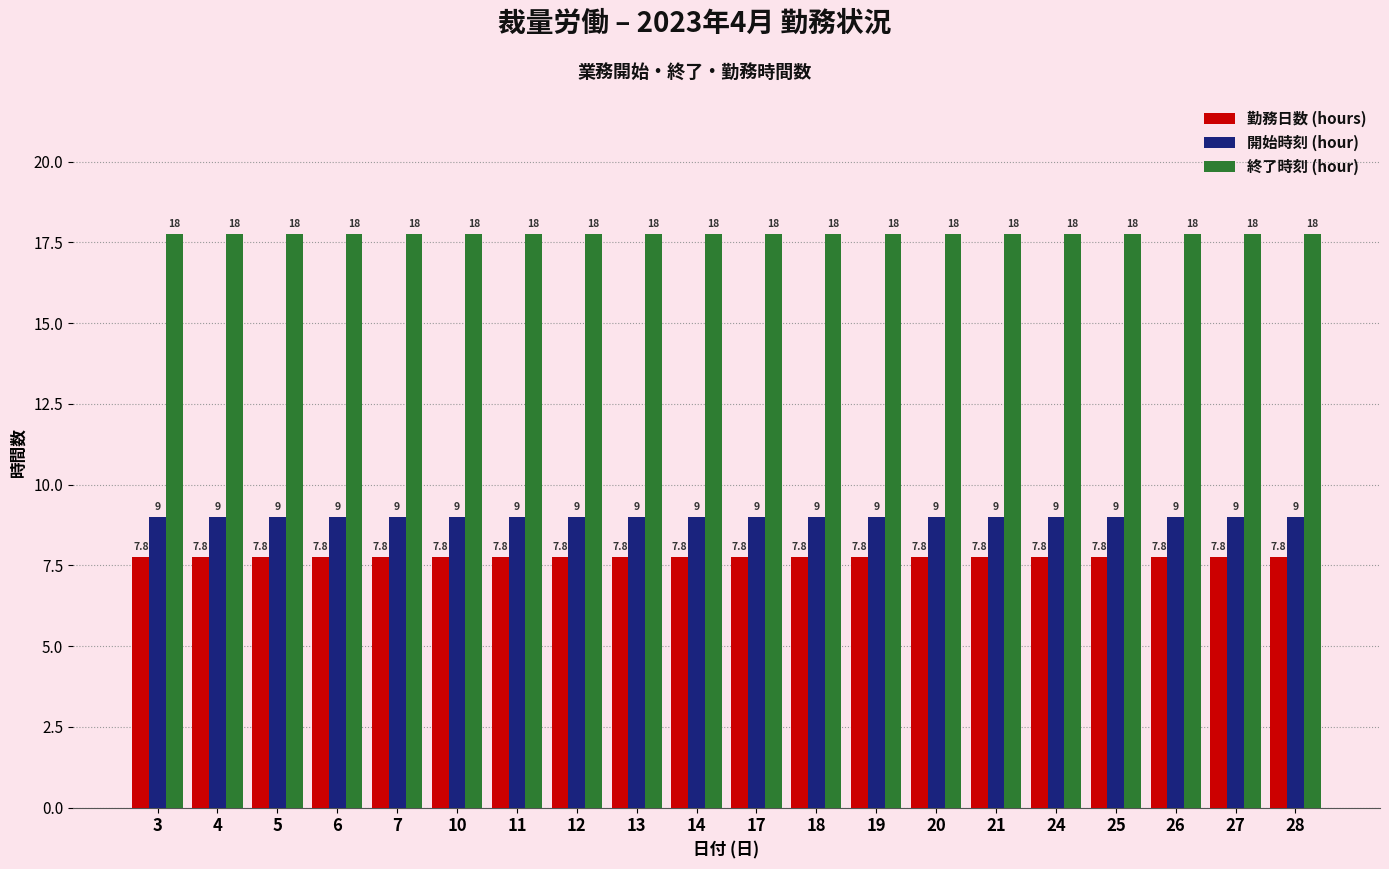

What is the approximate value of 開始時刻 (hour) at 12?

9.0